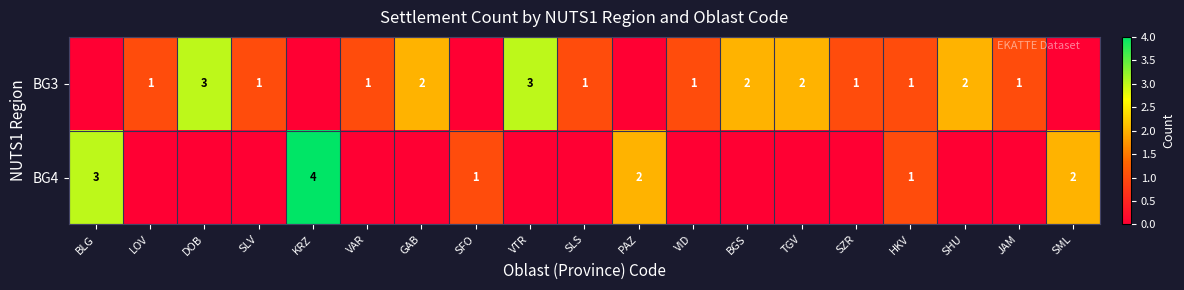

Is it true that BG3 equals 2 at DOB?

False